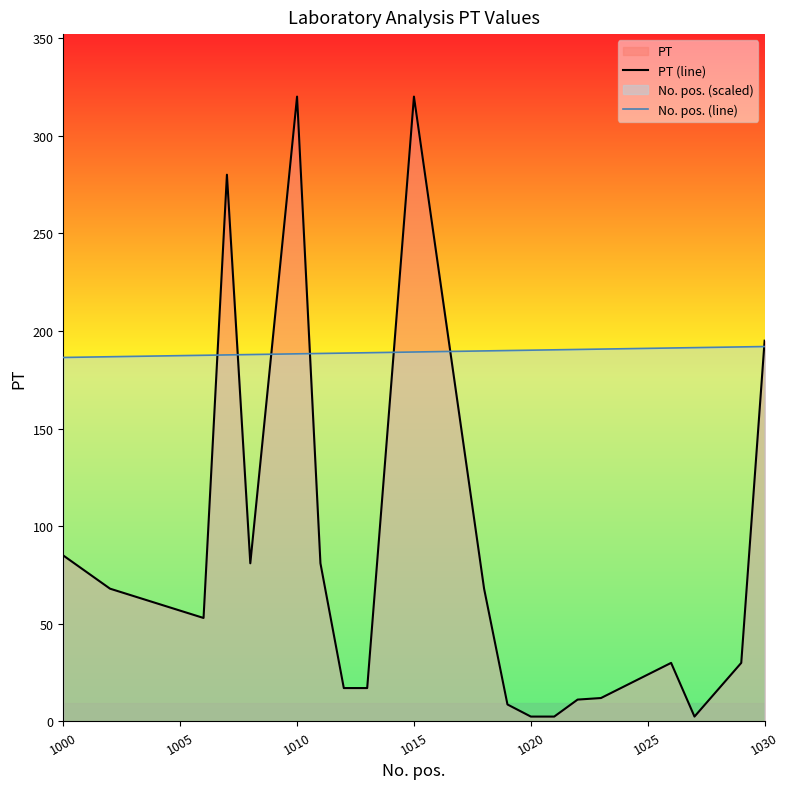

After their last crossing, which series has the higher values: PT (line) or No. pos. (line)?

PT (line)